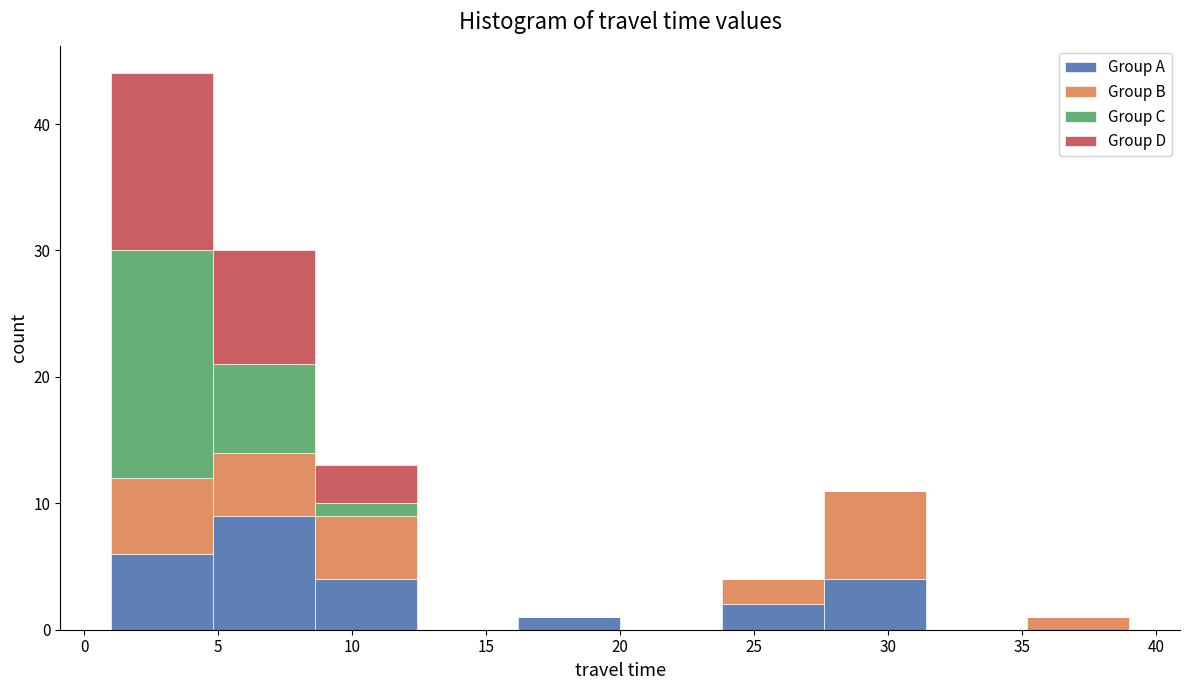

Which range on the x-axis has the tallest stacked bar (by total height)?

1.0 to 4.8